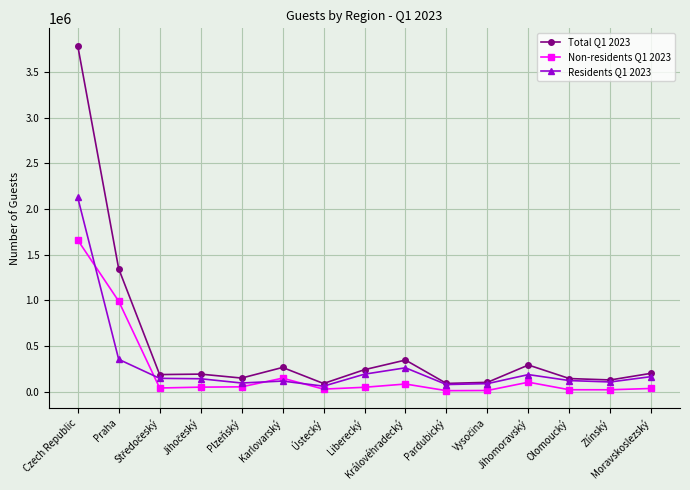

Where do Residents Q1 2023 and Non-residents Q1 2023 first cross each other?

Czech Republic and Praha